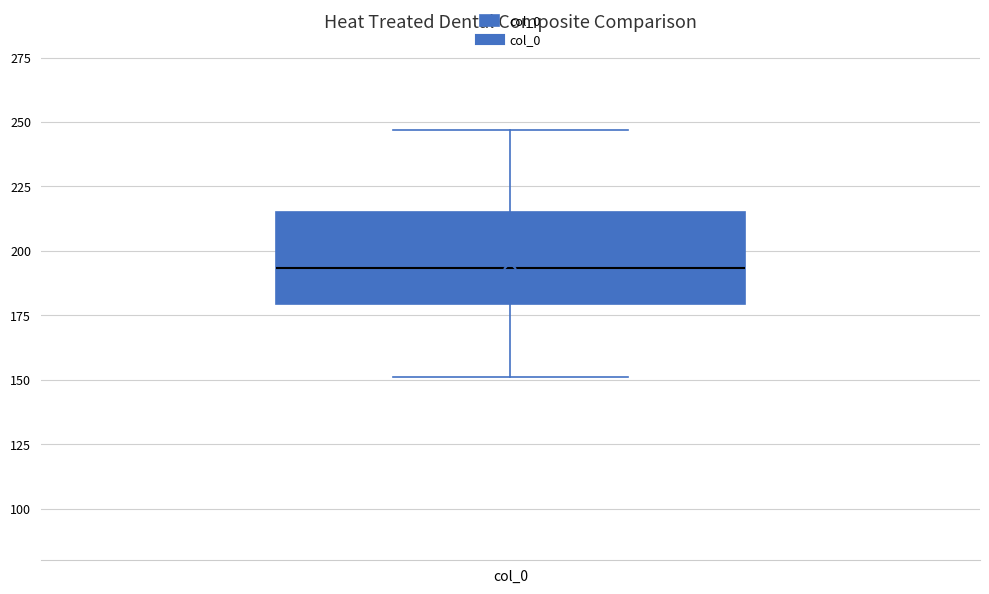

Transcribe this box plot: give where the median line is, the range the box spans, and where the two whiskers end, as read against the y-axis. The values are not printed on the chart, so give them approximately, as read against the axis.

median 195, box 180 to 215, whiskers 150 to 245